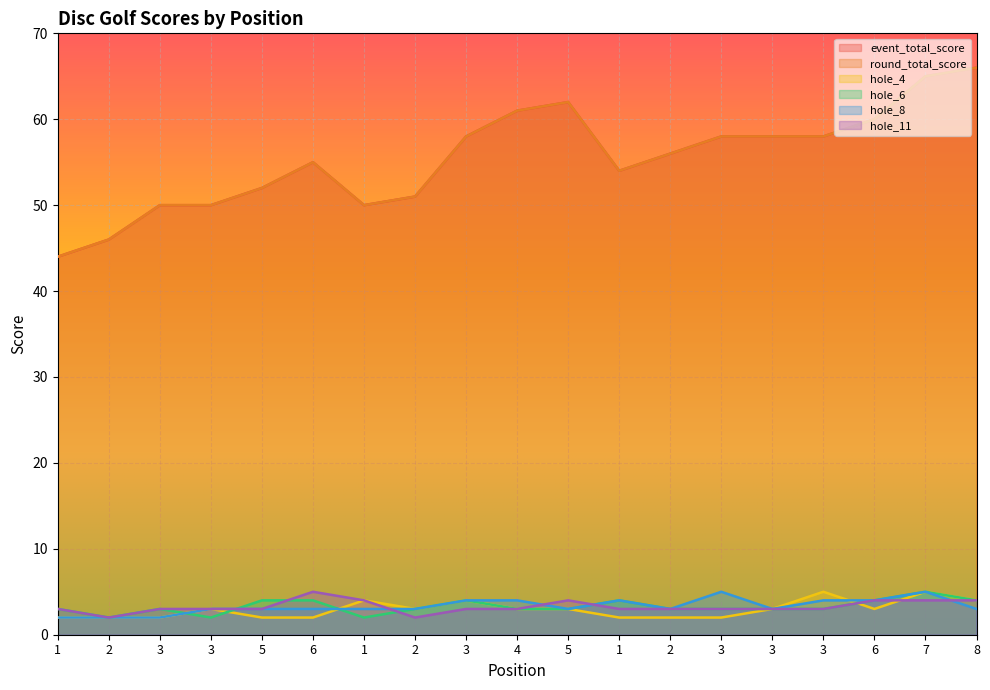

What is the difference between the hole_4 values at 3 and 8?

2